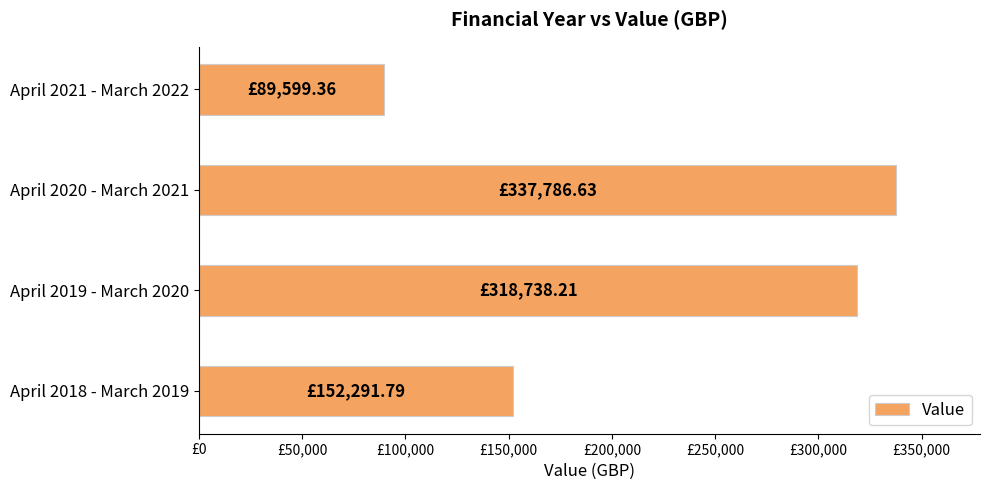

Where is the data nearest to the value 213692?

April 2018 - March 2019